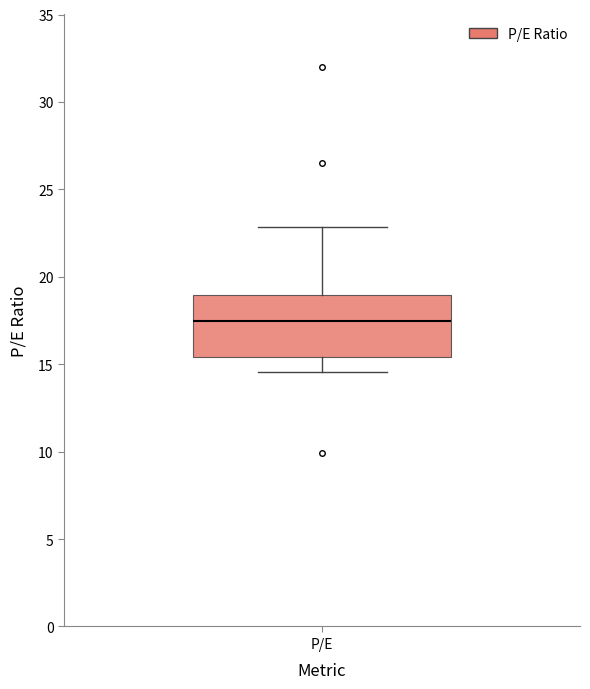

Transcribe this box plot: give where the median line is, the range the box spans, and where the two whiskers end, as read against the y-axis. The values are not printed on the chart, so give them approximately, as read against the axis.

median 17.5, box 15.5 to 19.0, whiskers 14.5 to 23.0